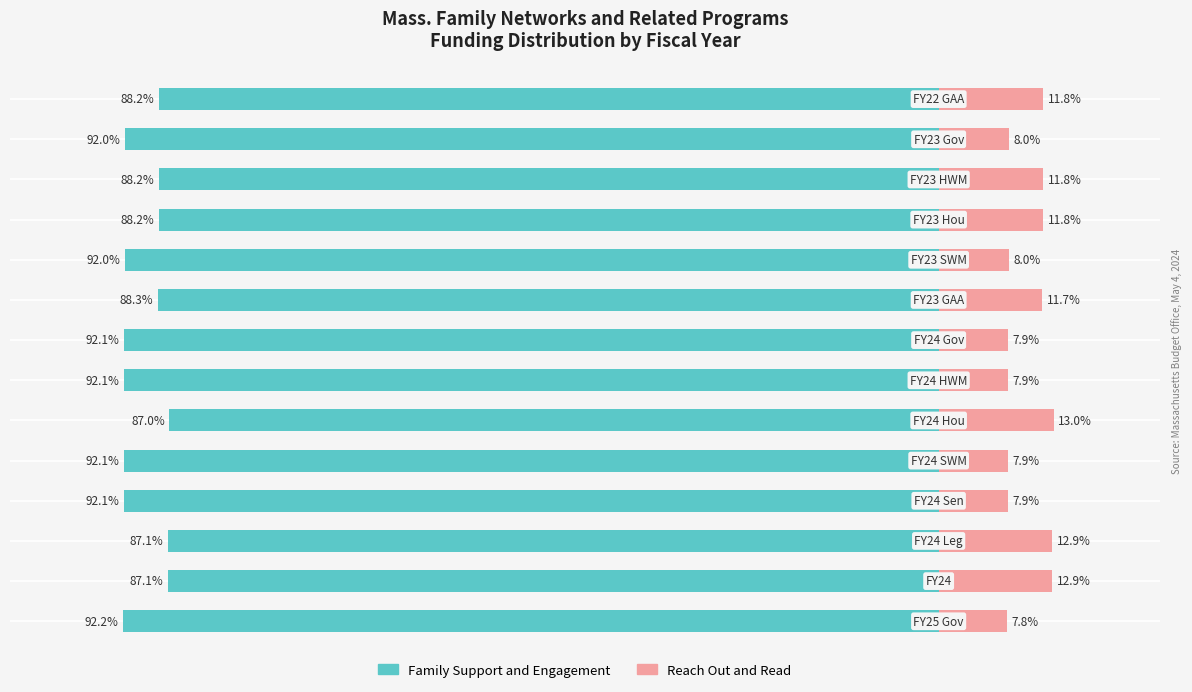

Which series changed the most between 1 and 3?

Reach Out and Read